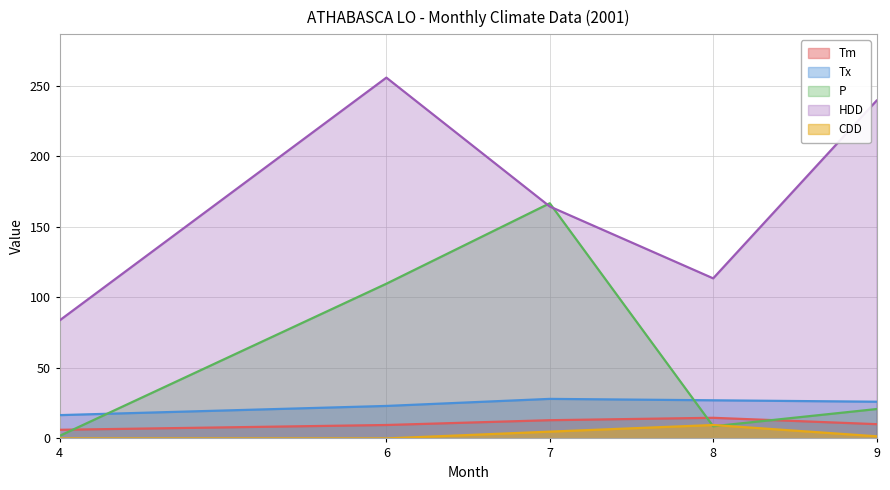

True or false: HDD and P cross at least once.

True